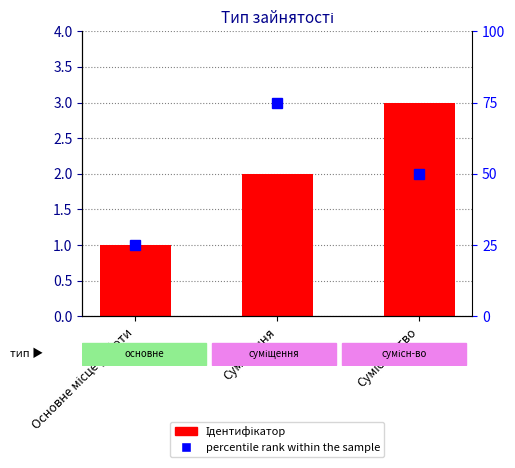

Where does the data first go above 2?

Сумісництво